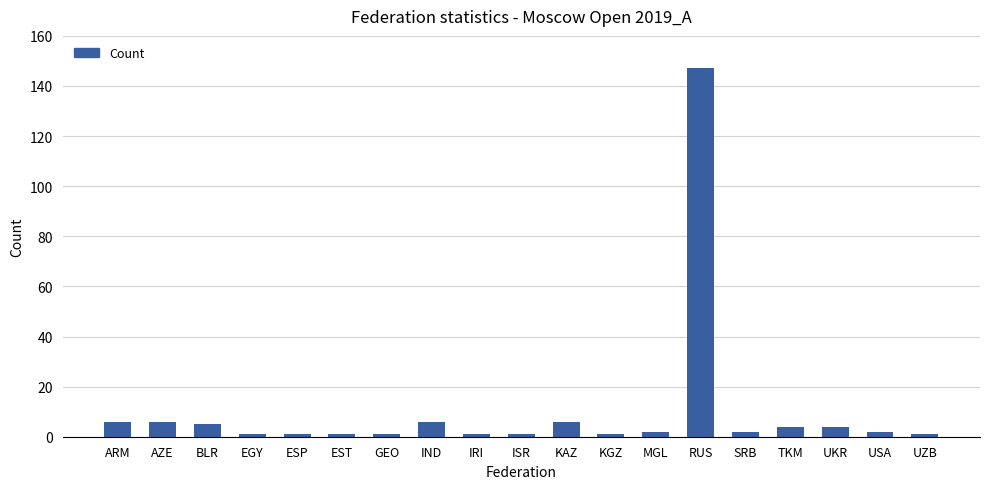

Reading left to right, transcribe all the data shown in this chart.

ARM=6	AZE=6	BLR=5	EGY=1	ESP=1	EST=1	GEO=1	IND=6	IRI=1	ISR=1	KAZ=6	KGZ=1	MGL=2	RUS=147	SRB=2	TKM=4	UKR=4	USA=2	UZB=1